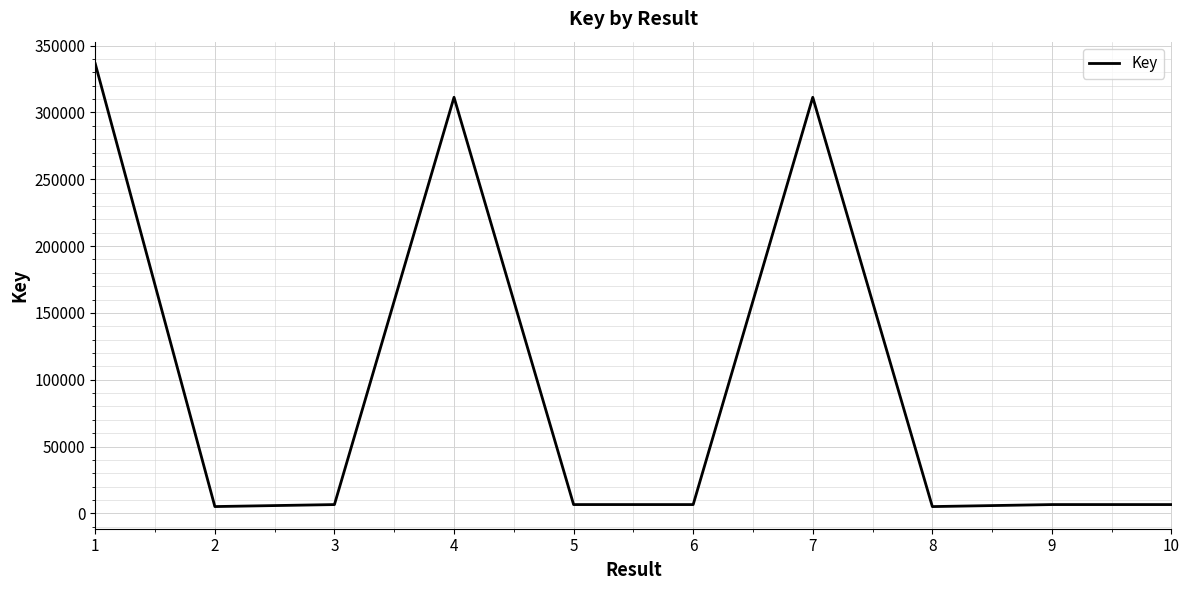

True or false: there are more than 1 points higher than both neighbors.

True